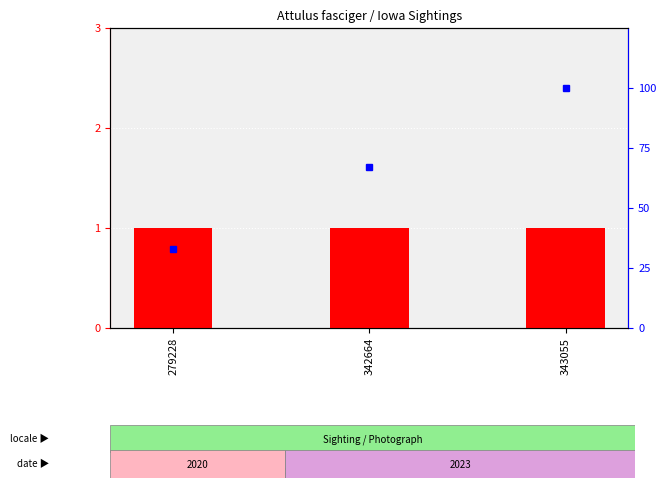

True or false: count has a value of 1 at 279228.

True